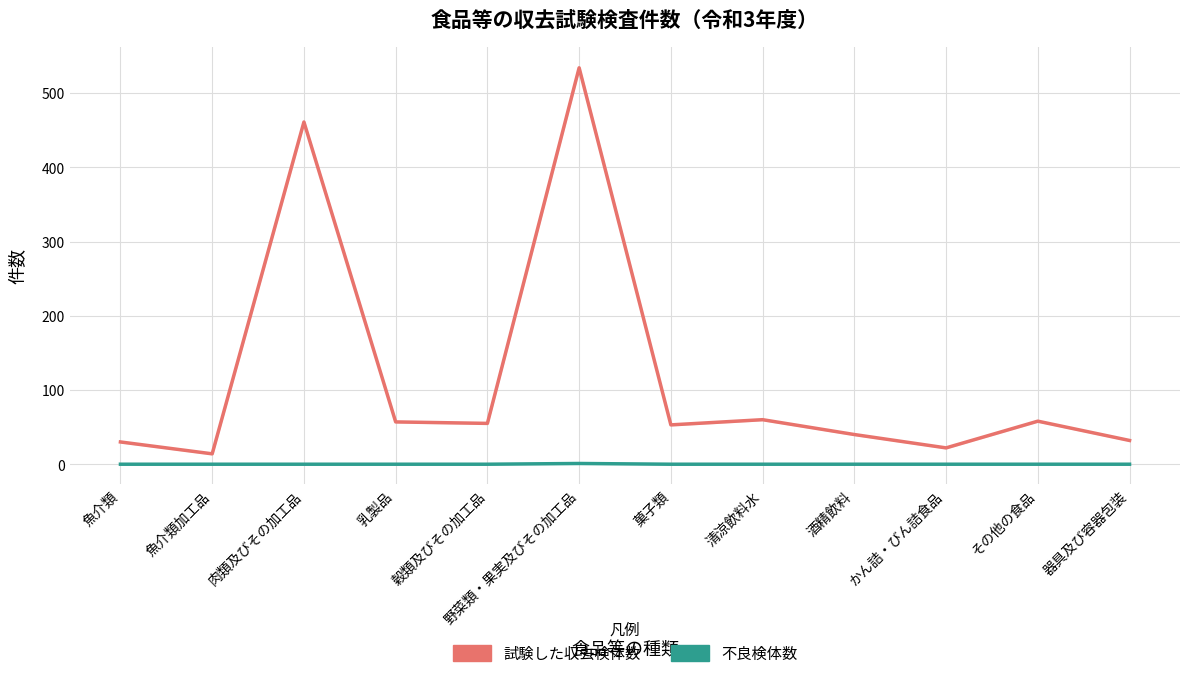

Reading right to left, extract all data points from this chart.

試験した収去検体数: 器具及び容器包装=32	その他の食品=58	かん詰・びん詰食品=22	酒精飲料=40	清涼飲料水=60	菓子類=53	野菜類・果実及びその加工品=534	穀類及びその加工品=55	乳製品=57	肉類及びその加工品=461	魚介類加工品=14	魚介類=30
不良検体数: 器具及び容器包装=0	その他の食品=0	かん詰・びん詰食品=0	酒精飲料=0	清涼飲料水=0	菓子類=0	野菜類・果実及びその加工品=1	穀類及びその加工品=0	乳製品=0	肉類及びその加工品=0	魚介類加工品=0	魚介類=0